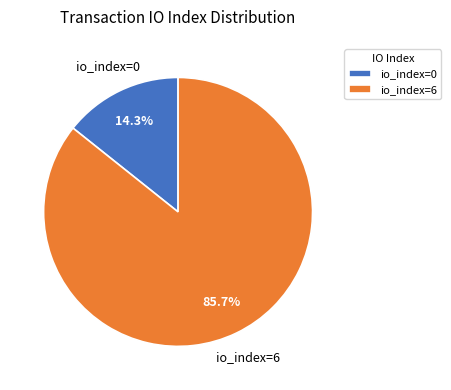

To the nearest percent, what is the difference between the largest and smallest slice percentages?

71%